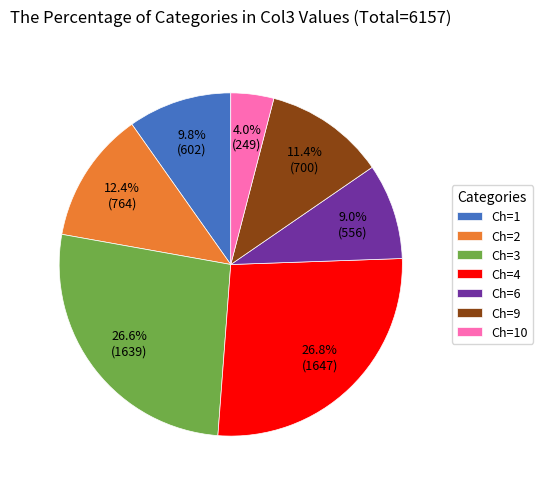

How many segments does this pie chart have?

7